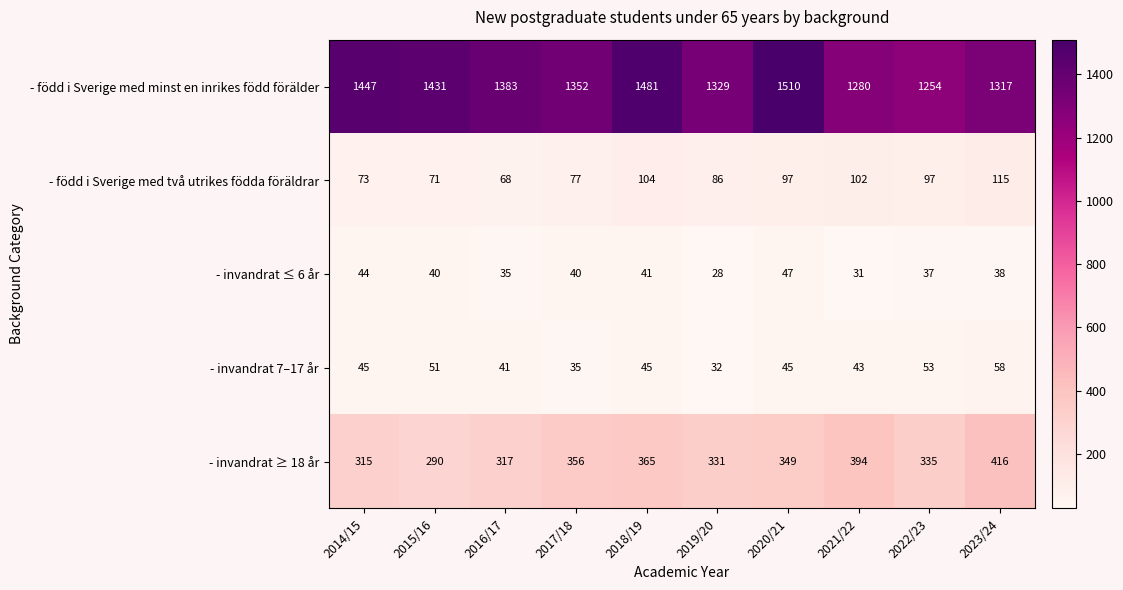

How many data points in - invandrat ≤ 6 år are less than 40?

5